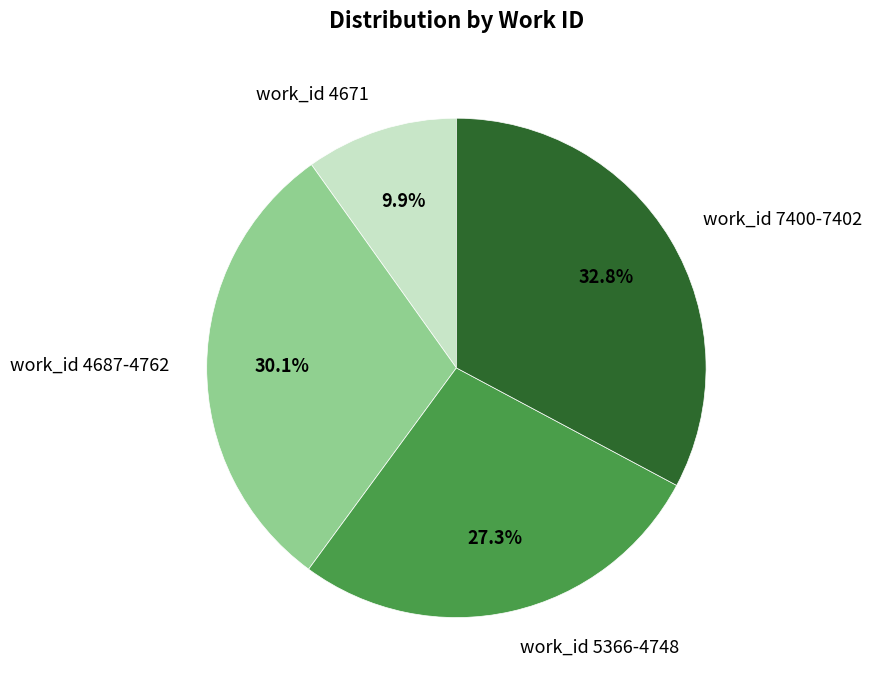

Do work_id 4671 and work_id 7400-7402 together represent more than half of the pie?

No